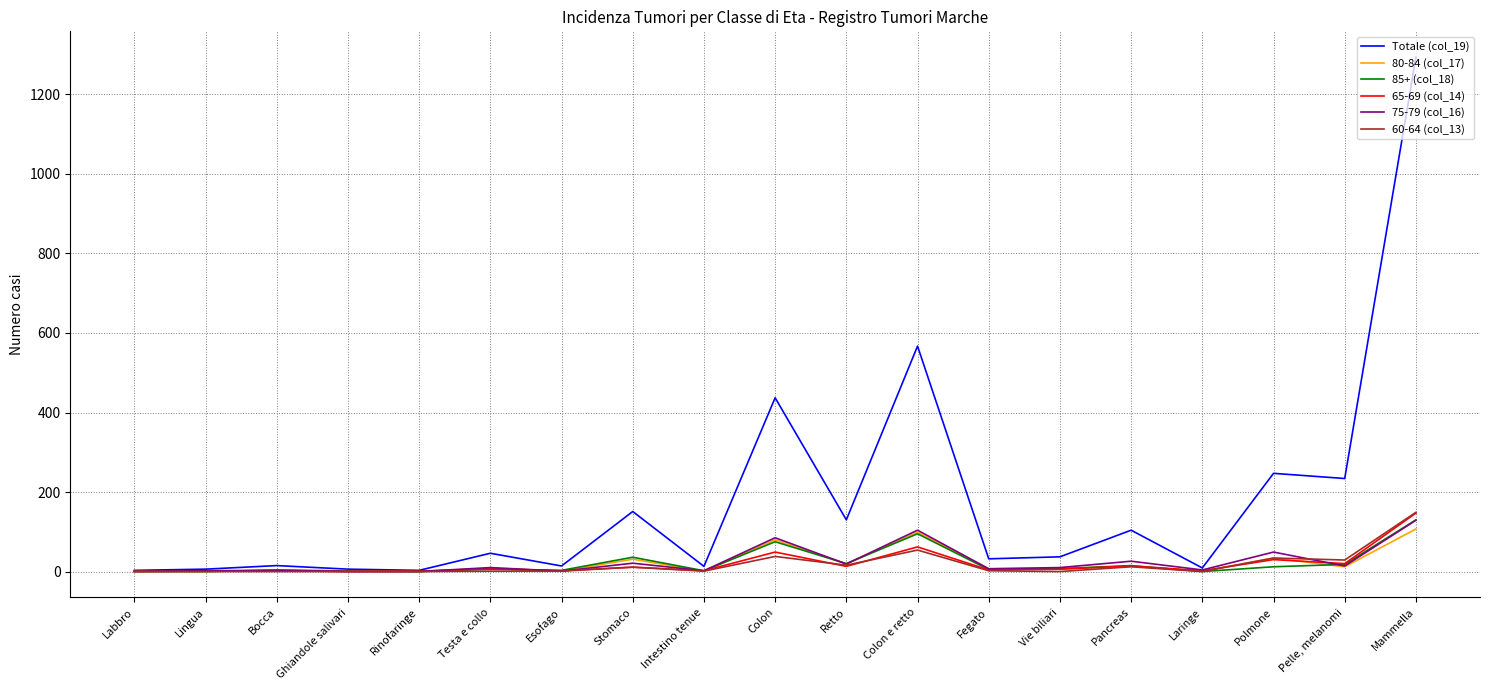

True or false: 60-64 (col_13) has a value of -99 at Labbro.

False